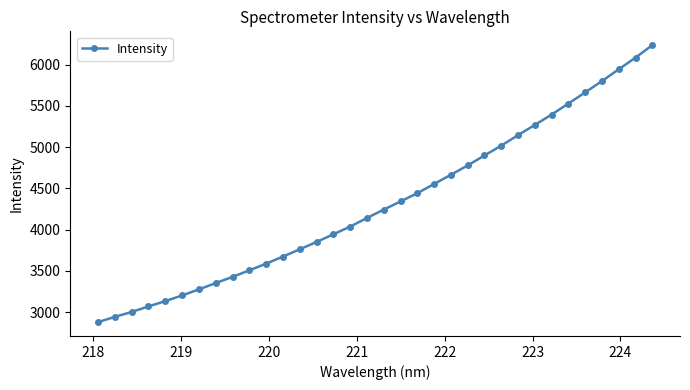

True or false: there are more than 1 points higher than both neighbors.

False